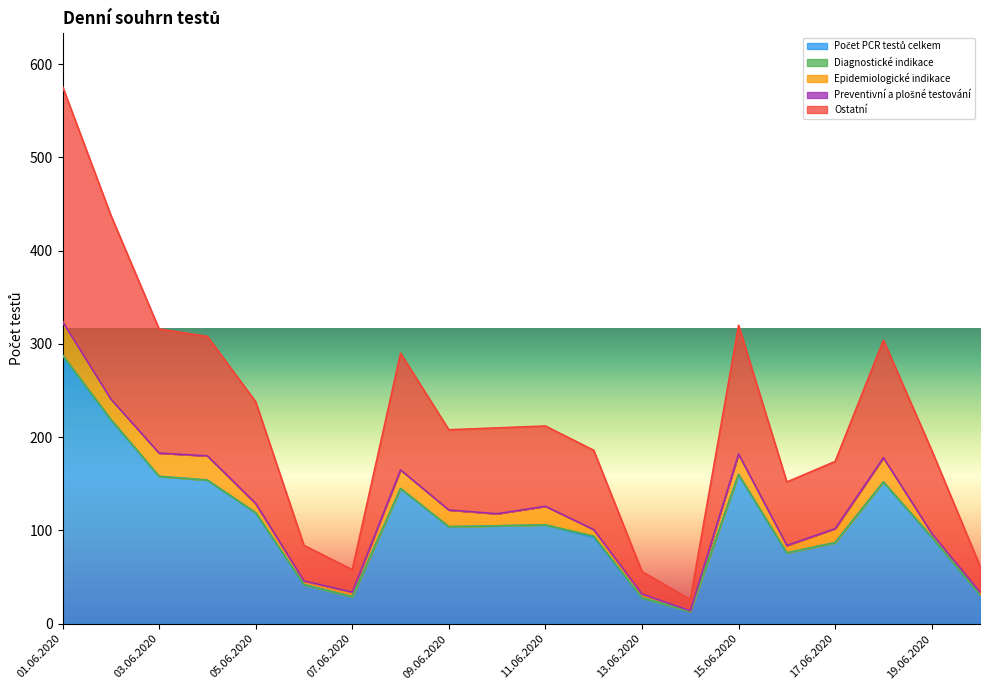

Reading left to right, what are all the values shown in this chart?

Počet PCR testů celkem: 01.06.2020=288	02.06.2020=219	03.06.2020=158	04.06.2020=154	05.06.2020=119	06.06.2020=42	07.06.2020=29	08.06.2020=145	09.06.2020=104	10.06.2020=105	11.06.2020=106	12.06.2020=93	13.06.2020=28	14.06.2020=13	15.06.2020=160	16.06.2020=76	17.06.2020=87	18.06.2020=152	19.06.2020=93	20.06.2020=31
Diagnostické indikace: 01.06.2020=0	02.06.2020=0	03.06.2020=0	04.06.2020=0	05.06.2020=0	06.06.2020=0	07.06.2020=0	08.06.2020=0	09.06.2020=0	10.06.2020=0	11.06.2020=0	12.06.2020=1	13.06.2020=0	14.06.2020=0	15.06.2020=0	16.06.2020=0	17.06.2020=0	18.06.2020=0	19.06.2020=0	20.06.2020=0
Epidemiologické indikace: 01.06.2020=36	02.06.2020=22	03.06.2020=25	04.06.2020=26	05.06.2020=9	06.06.2020=4	07.06.2020=5	08.06.2020=20	09.06.2020=18	10.06.2020=13	11.06.2020=20	12.06.2020=7	13.06.2020=4	14.06.2020=1	15.06.2020=22	16.06.2020=8	17.06.2020=15	18.06.2020=26	19.06.2020=4	20.06.2020=3
Preventivní a plošné testování: 01.06.2020=0	02.06.2020=0	03.06.2020=0	04.06.2020=0	05.06.2020=1	06.06.2020=0	07.06.2020=0	08.06.2020=0	09.06.2020=0	10.06.2020=0	11.06.2020=0	12.06.2020=0	13.06.2020=0	14.06.2020=0	15.06.2020=0	16.06.2020=0	17.06.2020=0	18.06.2020=0	19.06.2020=0	20.06.2020=0
Ostatní: 01.06.2020=252	02.06.2020=197	03.06.2020=133	04.06.2020=128	05.06.2020=109	06.06.2020=38	07.06.2020=24	08.06.2020=125	09.06.2020=86	10.06.2020=92	11.06.2020=86	12.06.2020=85	13.06.2020=24	14.06.2020=12	15.06.2020=138	16.06.2020=68	17.06.2020=72	18.06.2020=126	19.06.2020=89	20.06.2020=28